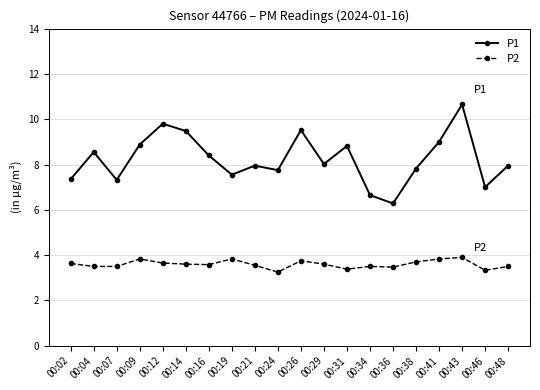

How many lines are shown in the chart?

2